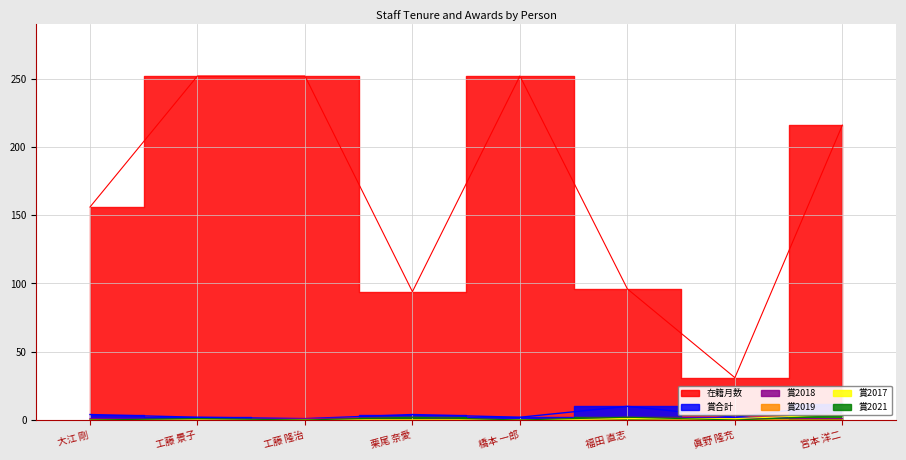

In 在籍月数, how many points are higher than both neighbors (excluding endpoints)?

1